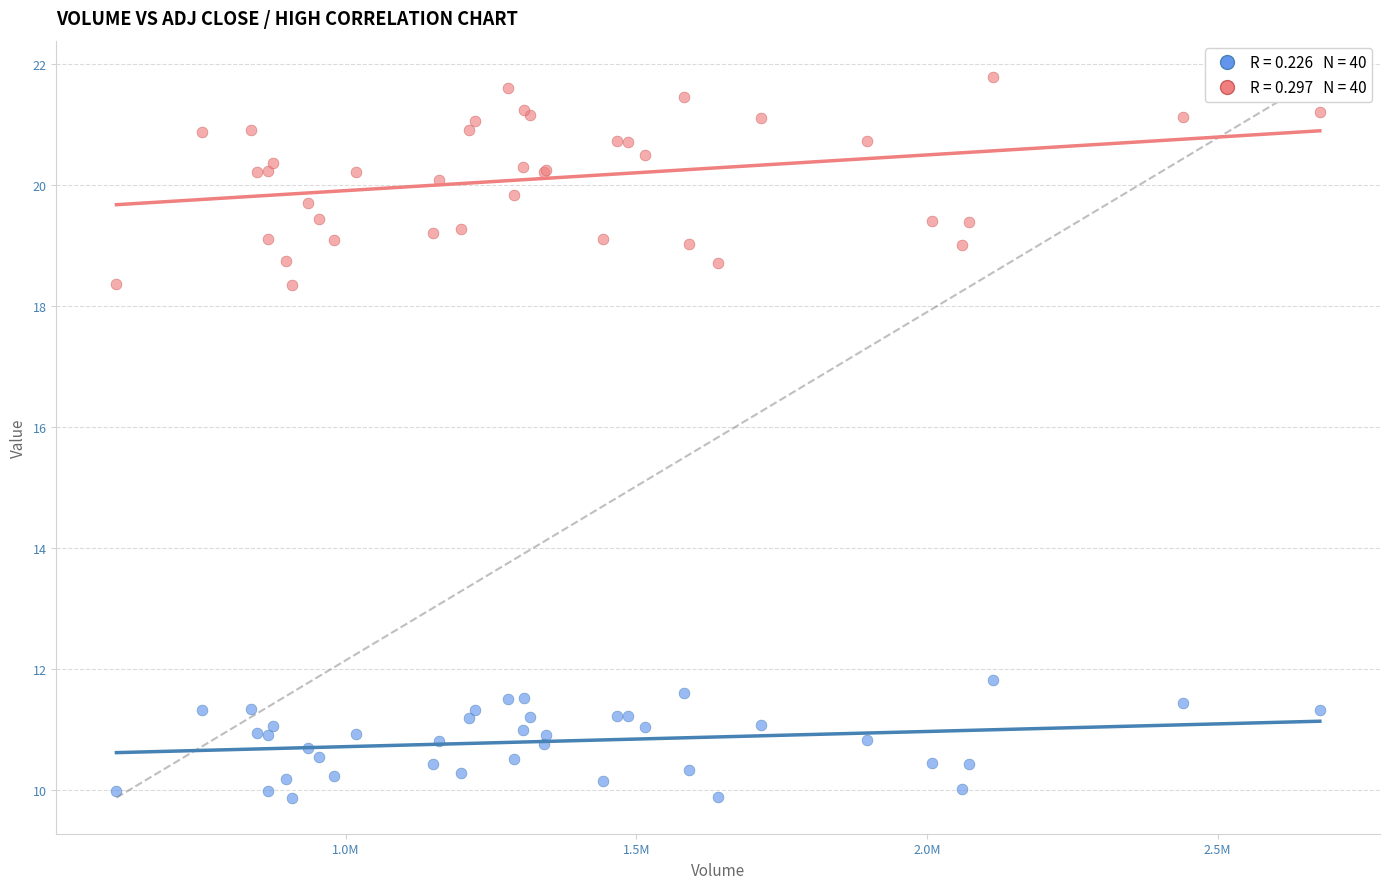

Across all series, what Y value is closest to 15?

11.8